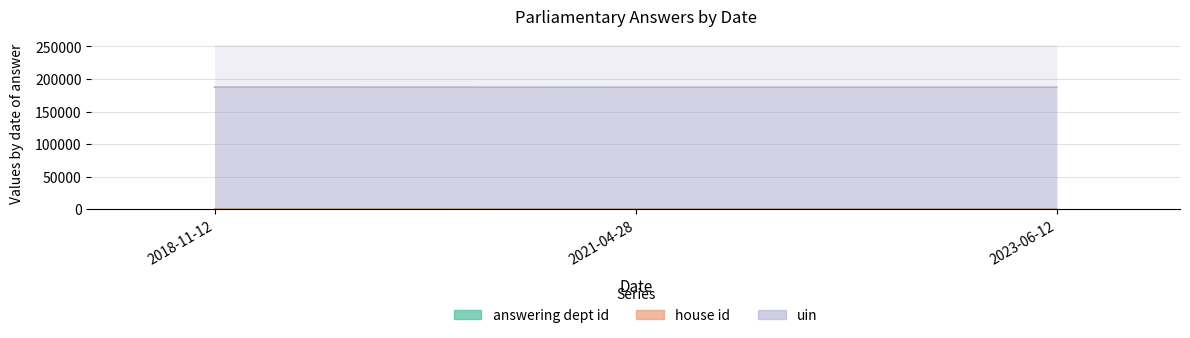

Which label corresponds to the smallest value in the chart?

2021-04-28